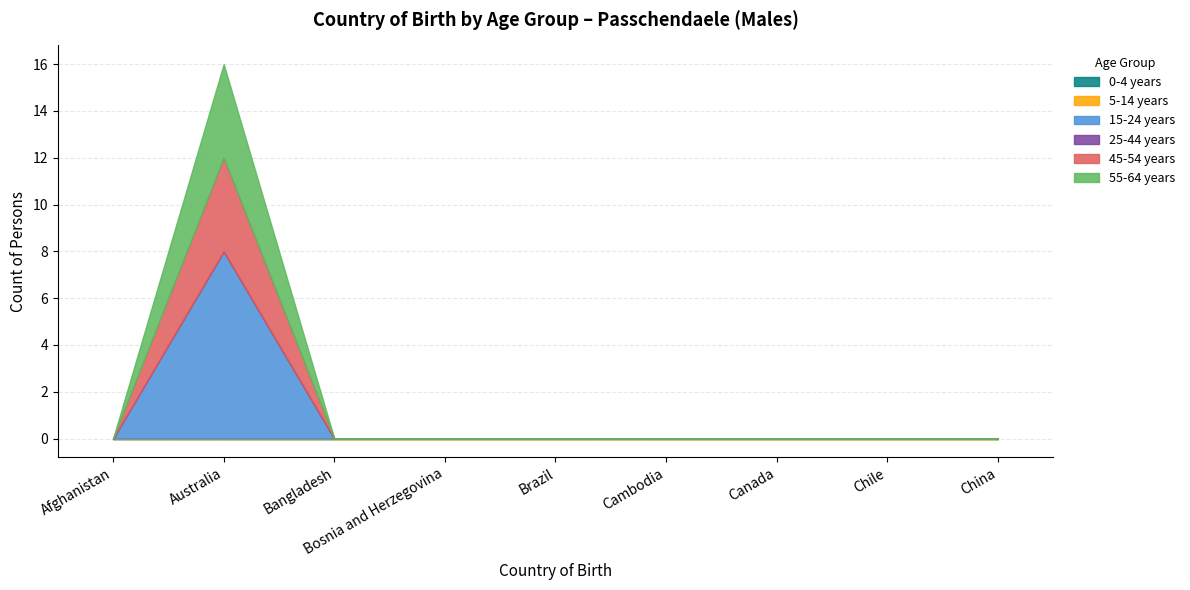

True or false: 55-64 years and 25-44 years intersect in this chart.

False